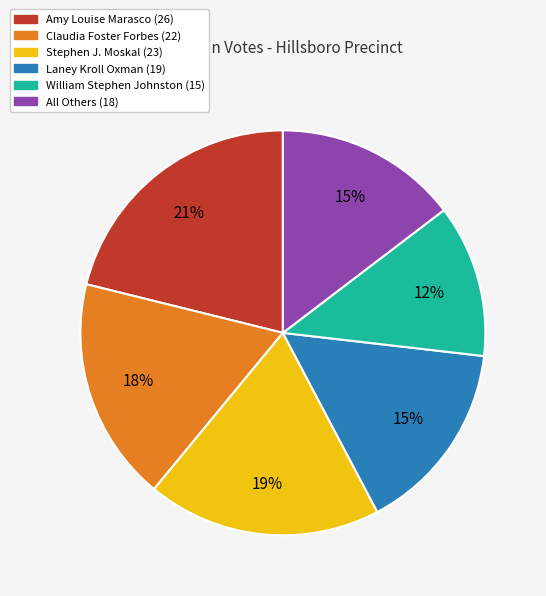

To the nearest percent, what percentage of the pie is William Stephen Johnston?

12%